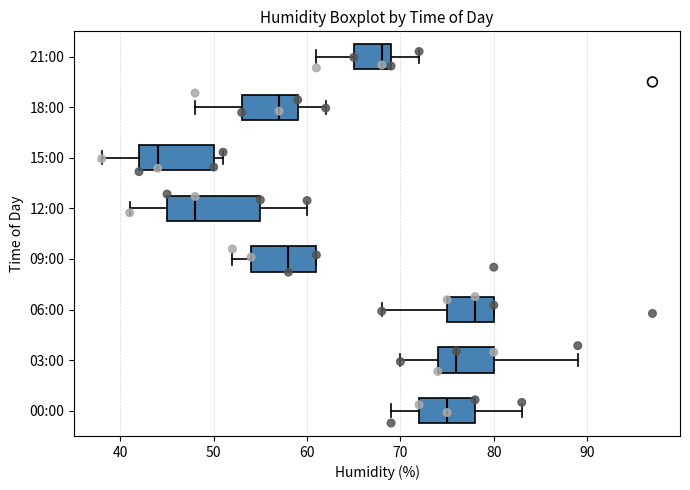

Reading bottom to top, read every box against the x-axis: the position of its median line, the range the box covers, and the ends of its whiskers. The values are not printed on the chart, so give them approximately, as read against the axis.

00:00: median 75, box 72 to 78, whiskers 69 to 83
03:00: median 76, box 74 to 80, whiskers 70 to 89
06:00: median 78, box 75 to 80, whiskers 68 to 80
09:00: median 58, box 54 to 61, whiskers 52 to 61
12:00: median 48, box 45 to 55, whiskers 41 to 60
15:00: median 44, box 42 to 50, whiskers 38 to 51
18:00: median 57, box 53 to 59, whiskers 48 to 62
21:00: median 68, box 65 to 69, whiskers 61 to 72